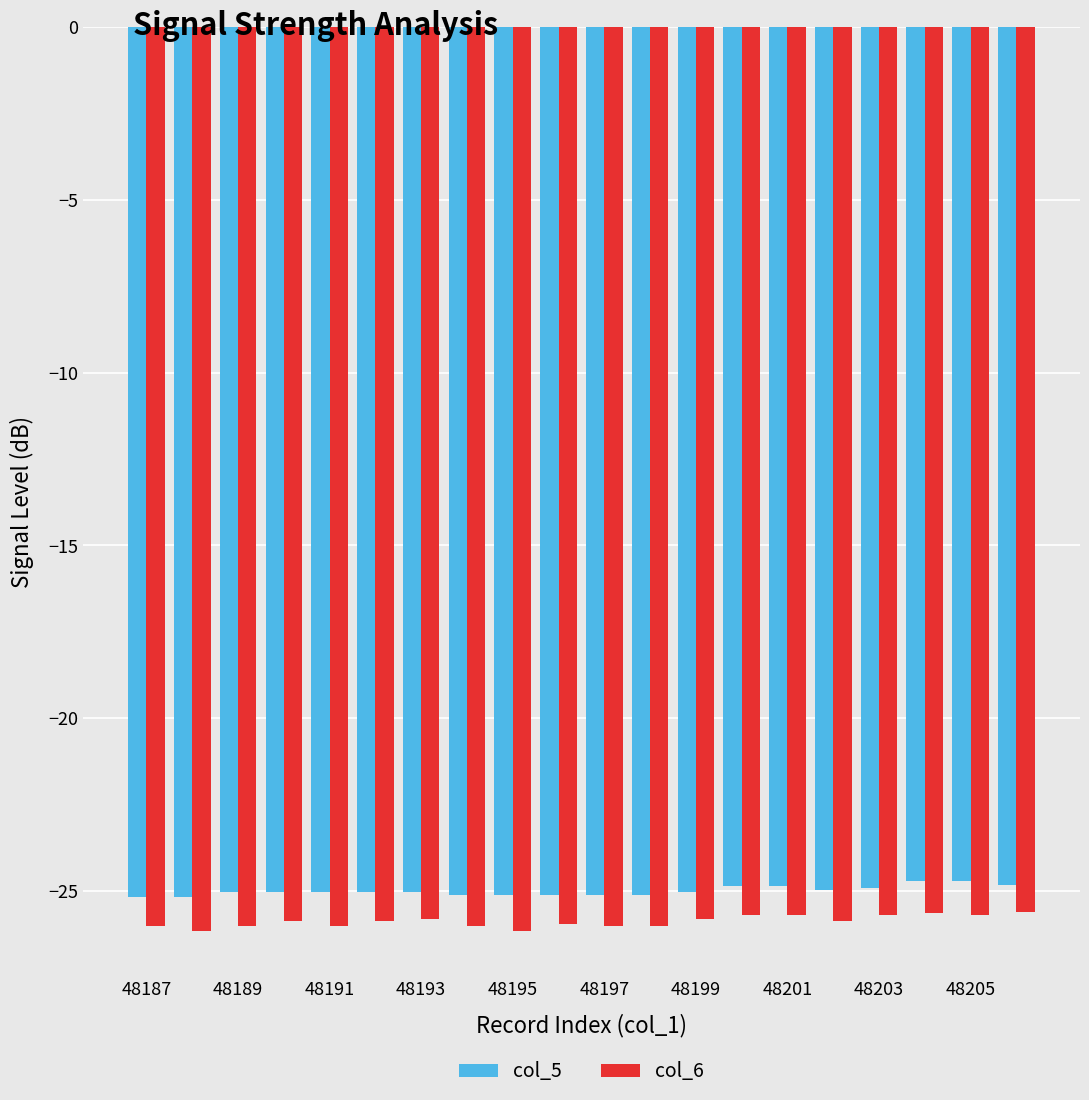

What is the difference between the second highest and second lowest values in the col_5 series?

0.5